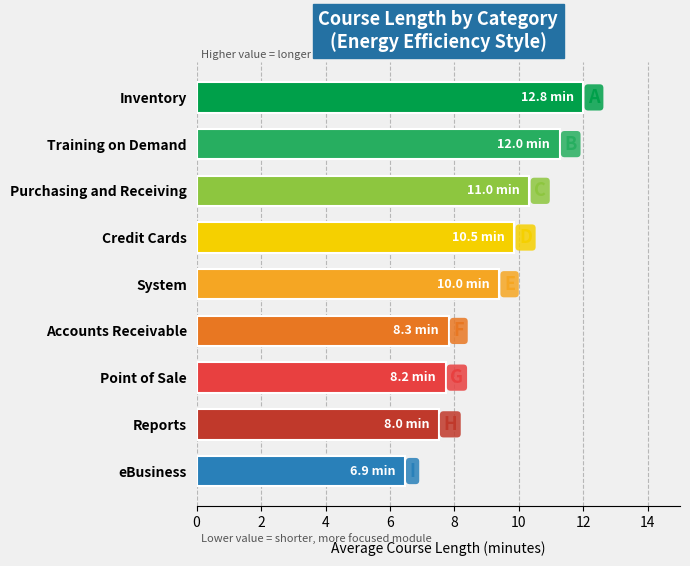

What is the average value?

9.2